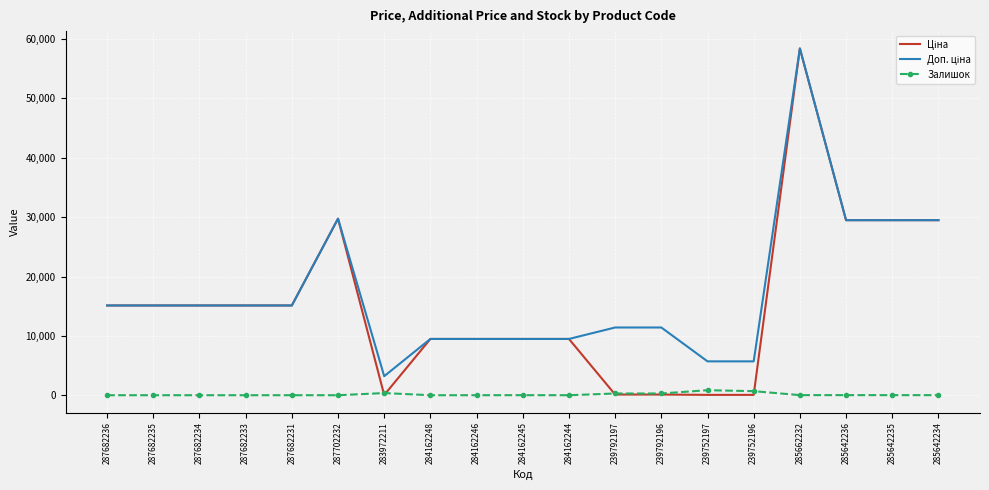

What is the total value across all series at 287682231?

30240.0